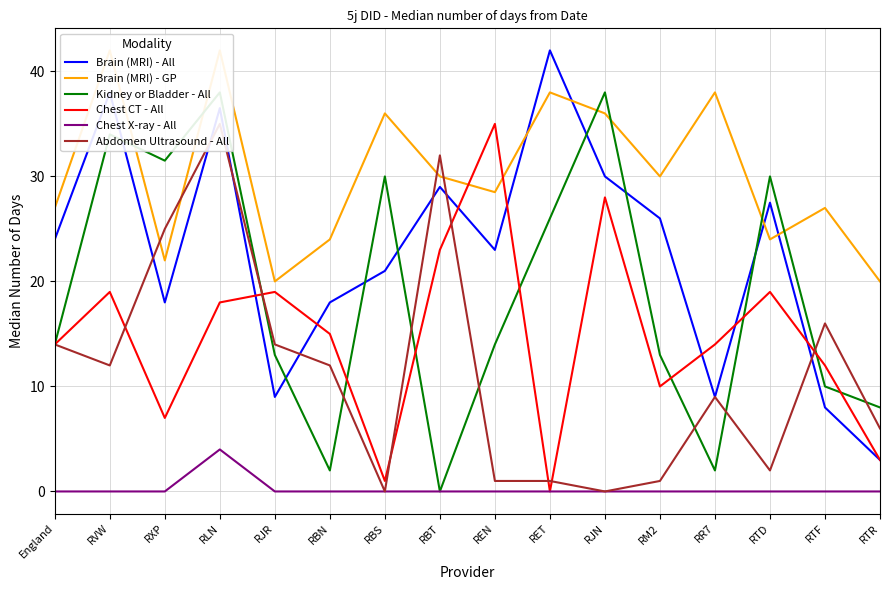

How many series are shown in this chart?

6